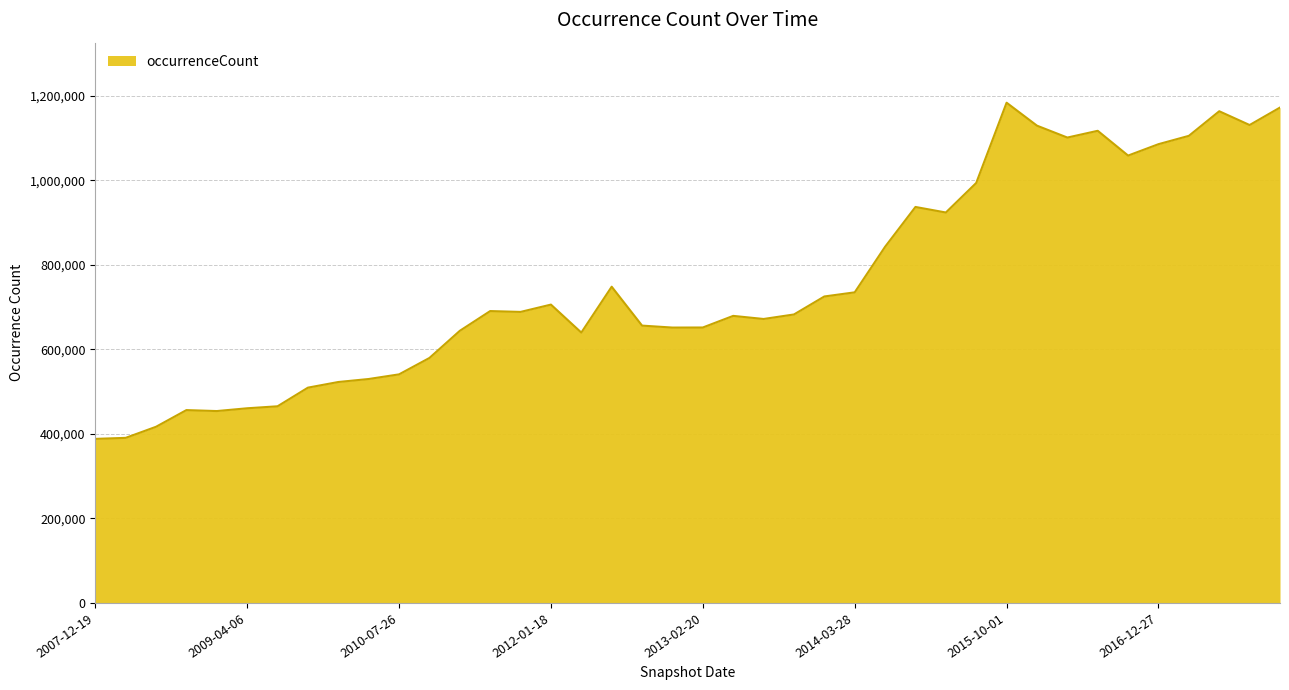

What is the difference between the maximum and minimum values?

795429